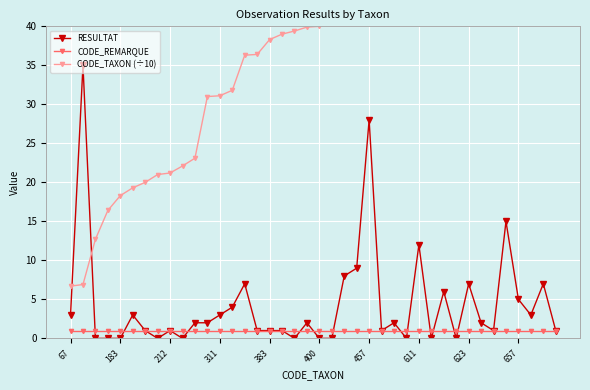

Which series changed the most between 657 and 34?

CODE_TAXON (÷10)